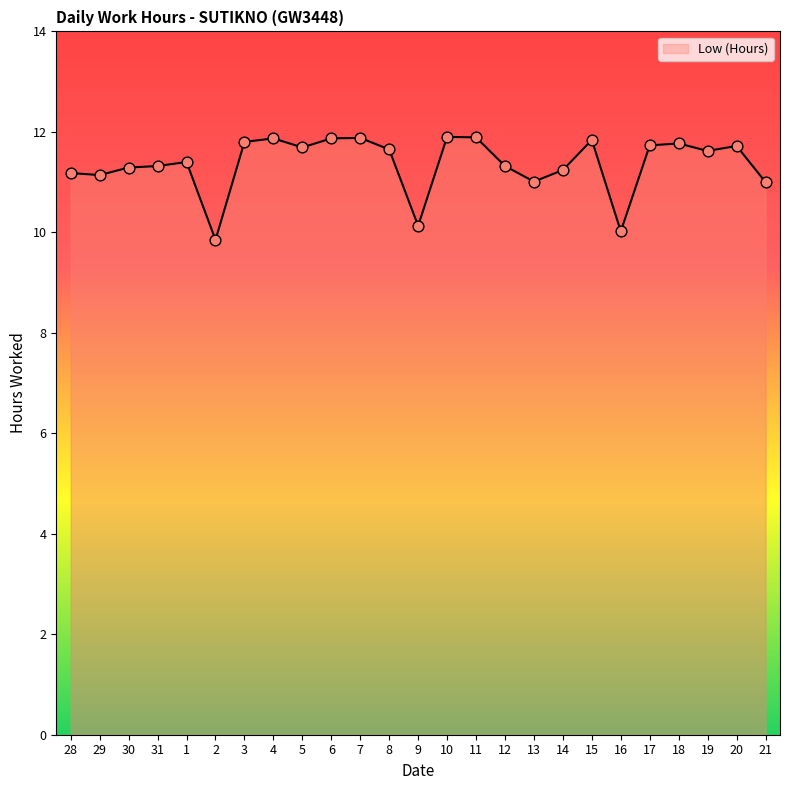

Between 28 and 17, which is larger?

17